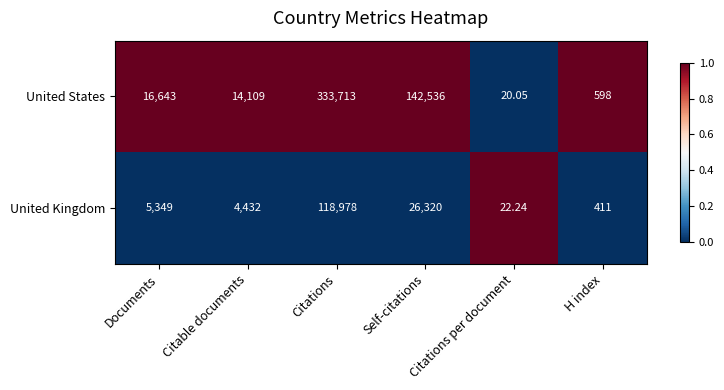

What is the difference between the highest and lowest values at Self-citations?

116216.0